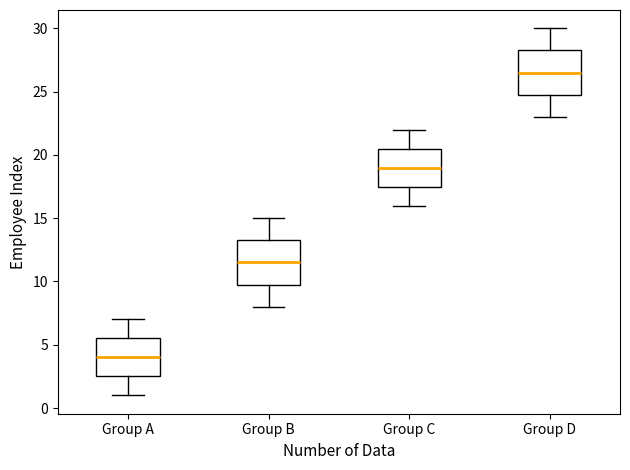

Reading left to right, read every box against the y-axis: the position of its median line, the range the box covers, and the ends of its whiskers. The values are not printed on the chart, so give them approximately, as read against the axis.

Group A: median 4.0, box 2.5 to 5.5, whiskers 1.0 to 7.0
Group B: median 11.5, box 10.0 to 13.5, whiskers 8.0 to 15.0
Group C: median 19.0, box 17.5 to 20.5, whiskers 16.0 to 22.0
Group D: median 26.5, box 25.0 to 28.5, whiskers 23.0 to 30.0